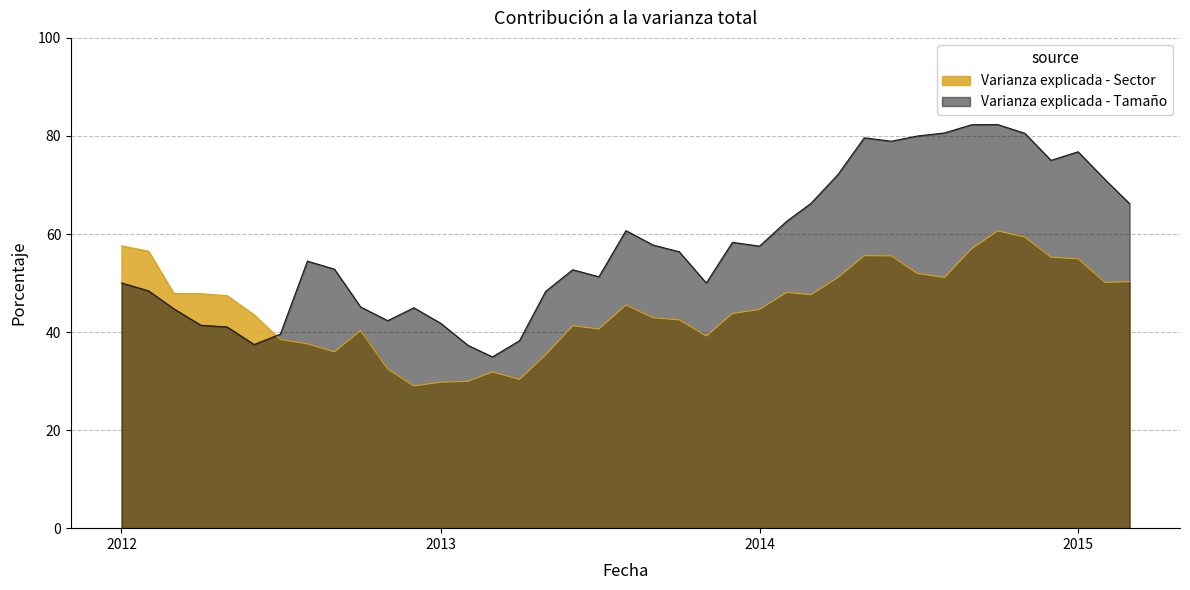

The value of Varianza explicada - Tamaño at 2012 is 70.5. True or false?

False